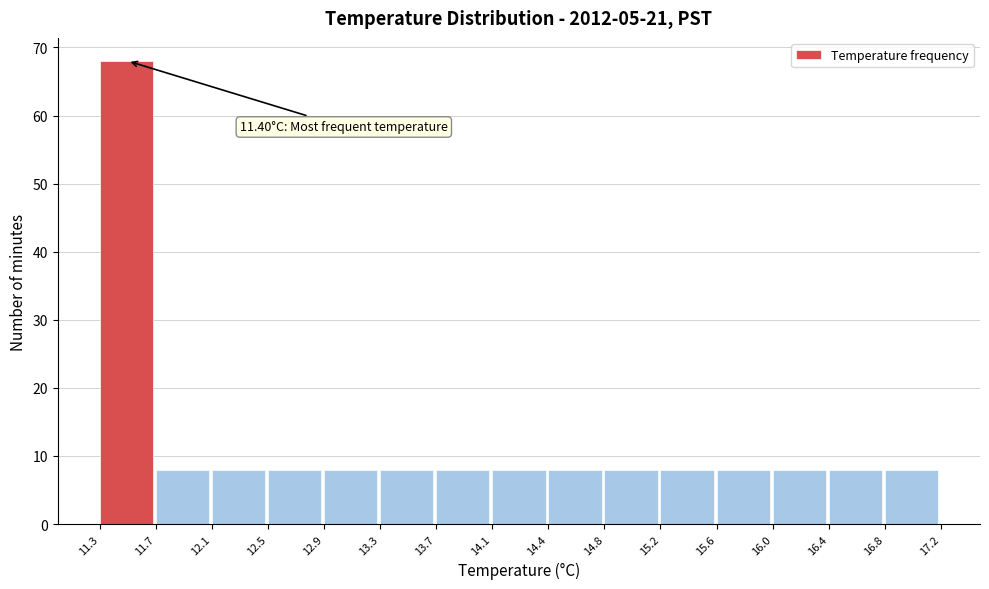

Over which range of the x-axis is the bar tallest?

11.3 to 11.7